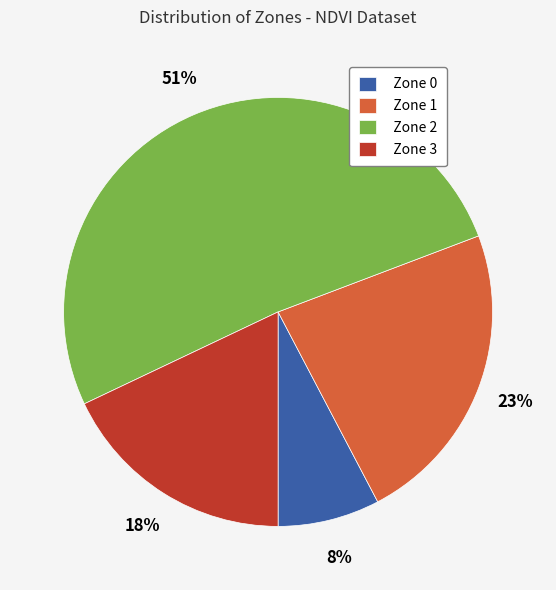

Which has a higher value, Zone 1 or Zone 3?

Zone 1